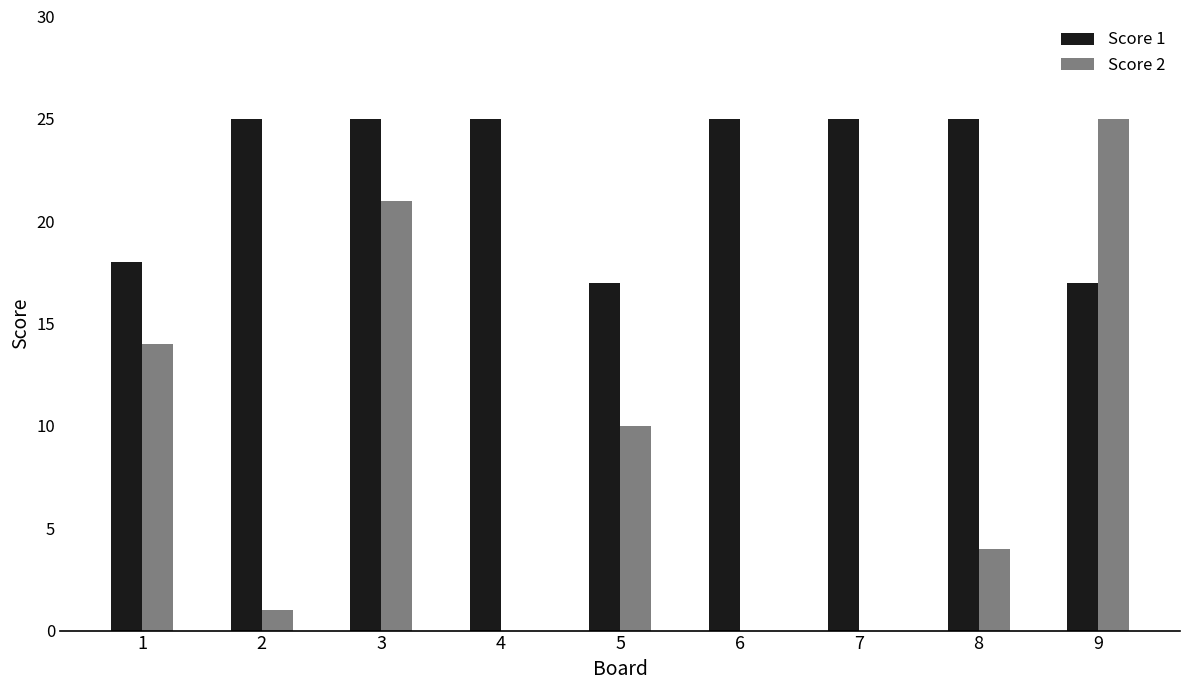

What is the maximum value for Score 2?

25